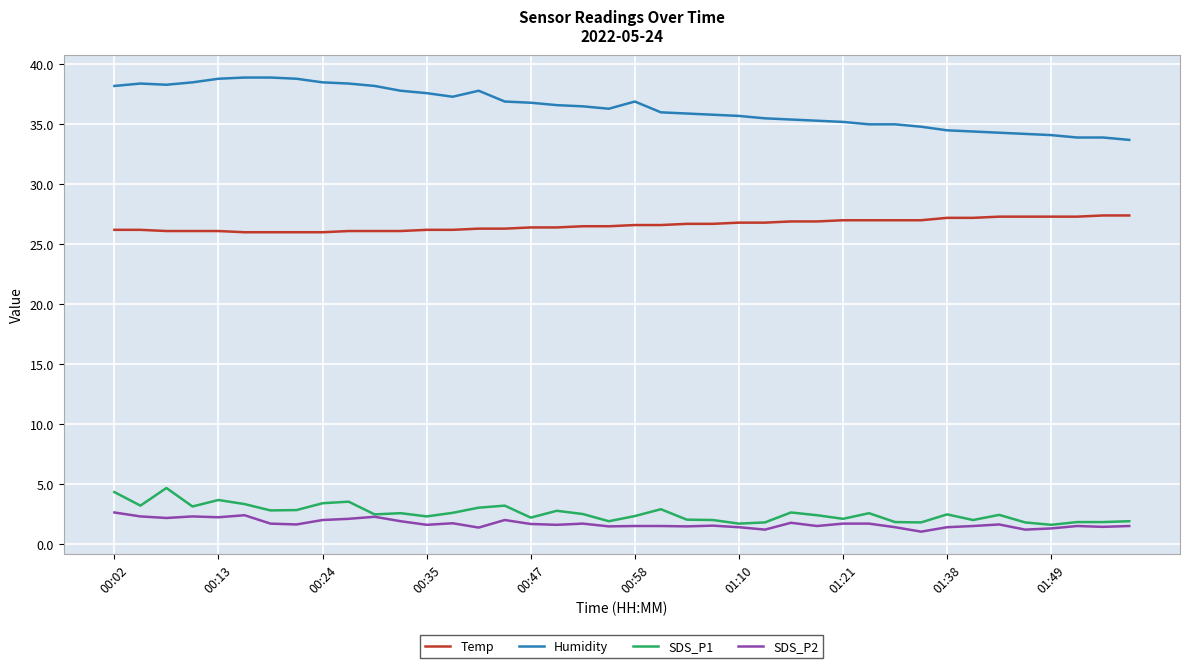

What is the smallest value displayed?

1.0